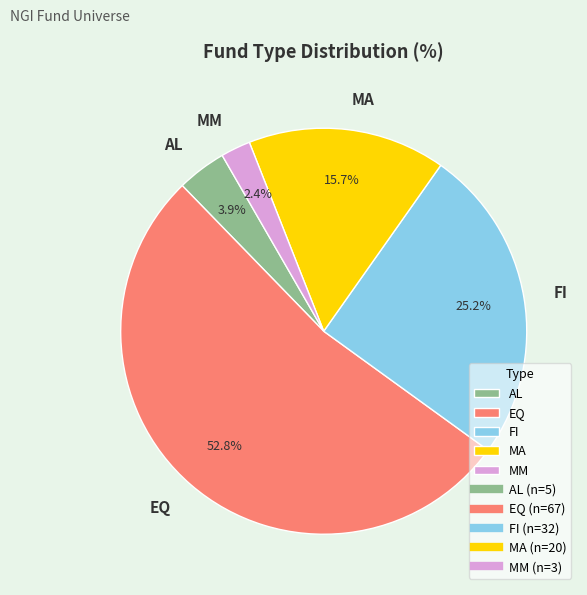

What is the total percentage of FI and MM?

27.6%